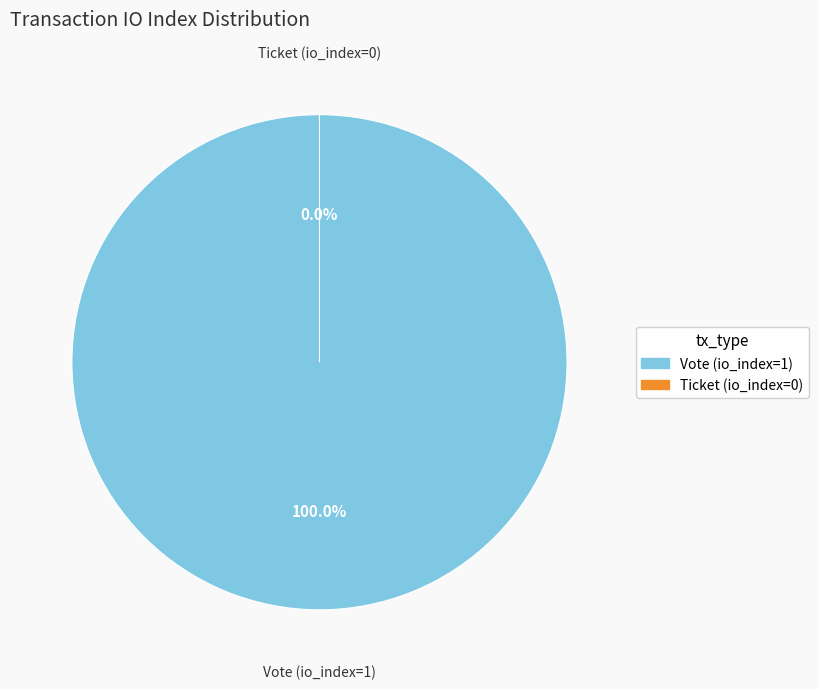

Which has a higher value, Vote (io_index=1) or Ticket (io_index=0)?

Vote (io_index=1)